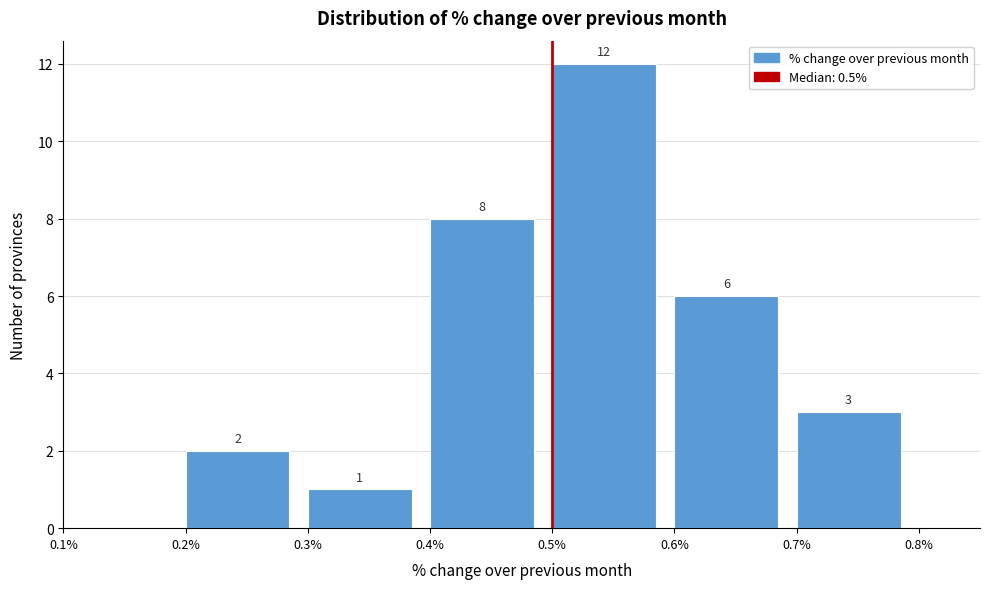

Over which range of the x-axis is the bar tallest?

0.5% to 0.6%